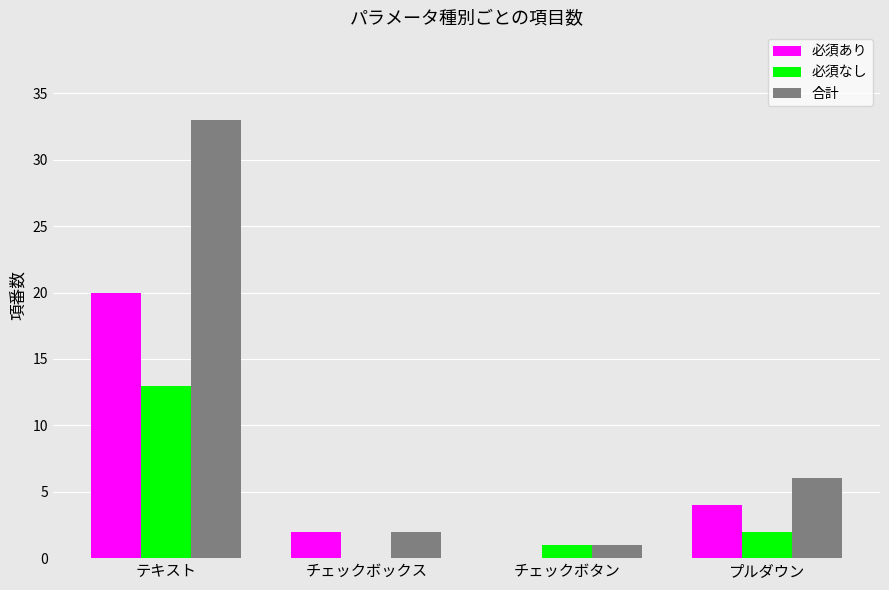

Which series changed the most between テキスト and チェックボックス?

合計